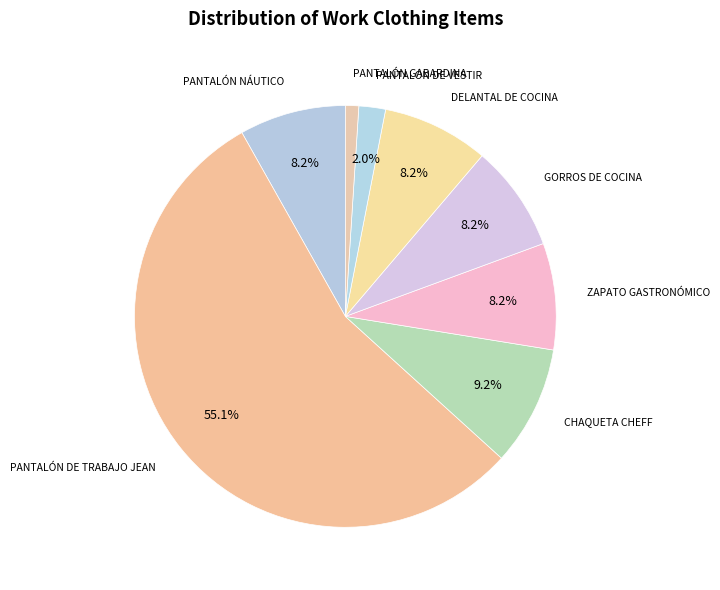

To the nearest percent, what is the average slice percentage?

12%